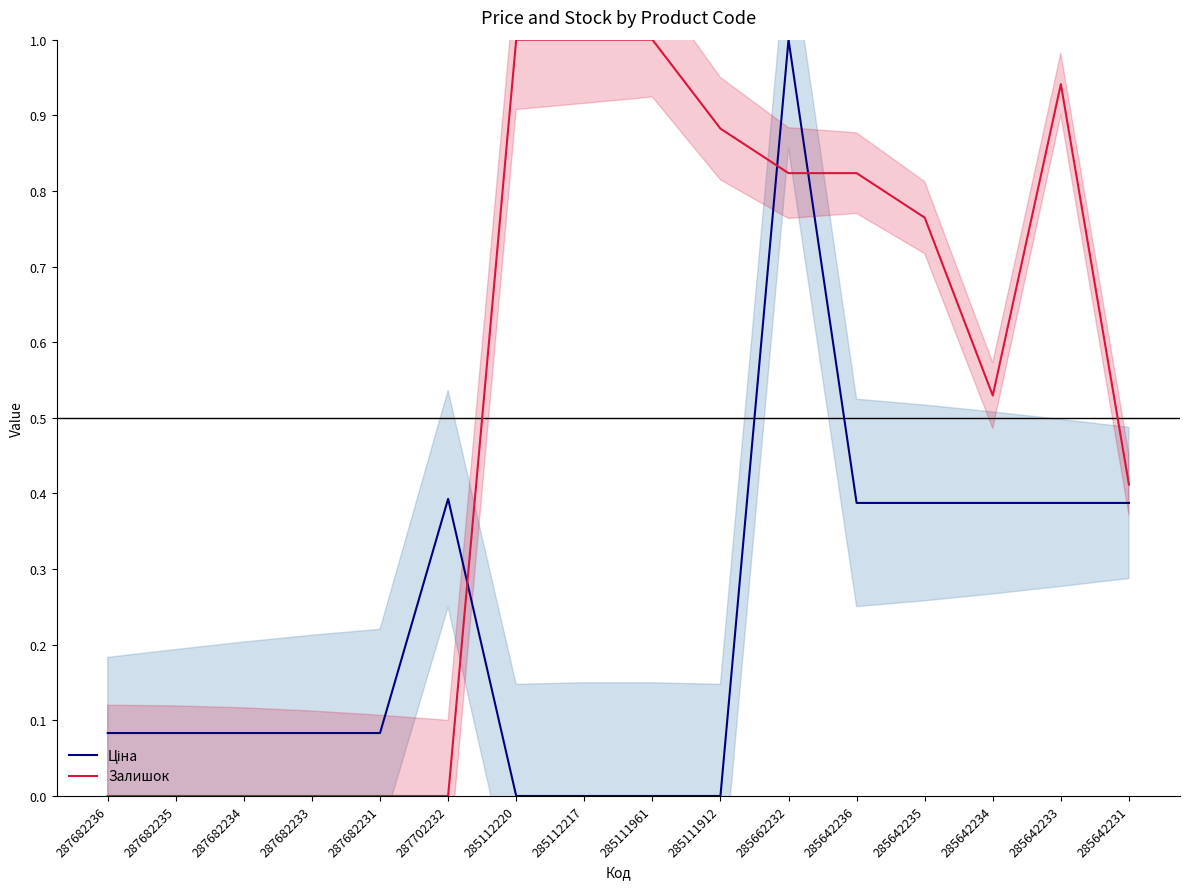

How many categories are shown in the chart?

16